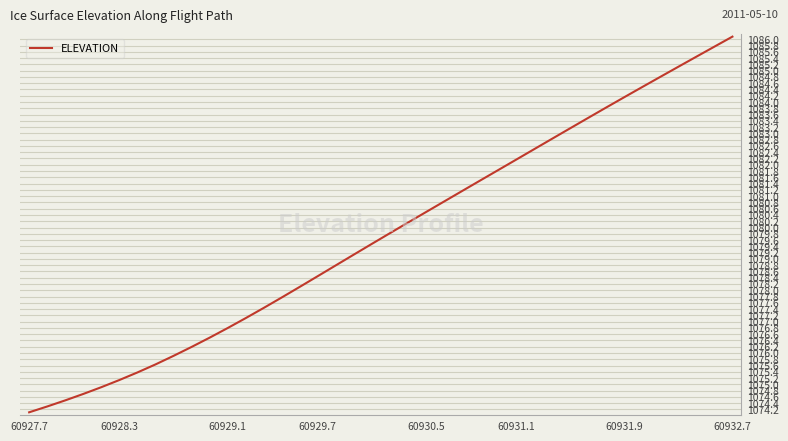

True or false: there are more than 2 points higher than both neighbors.

False